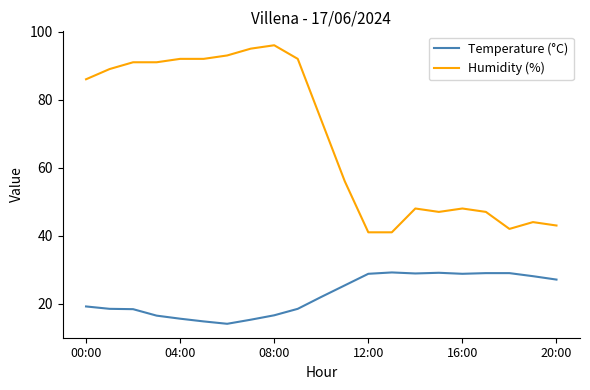

What is the difference between the maximum and minimum values in the Humidity (%) series?

55.0